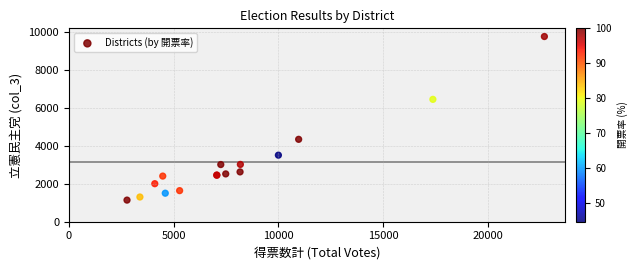

What Y value in the scatter plot is closest to 5438?

6435